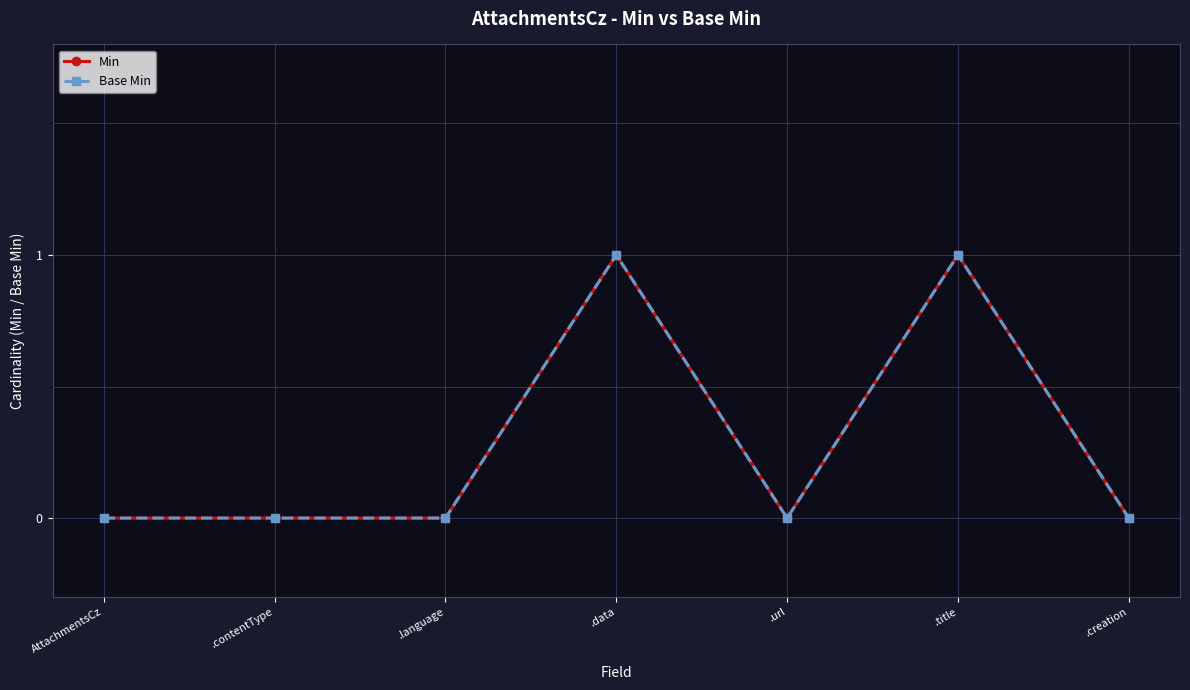

The Base Min series shows 2 at .title. True or false?

False